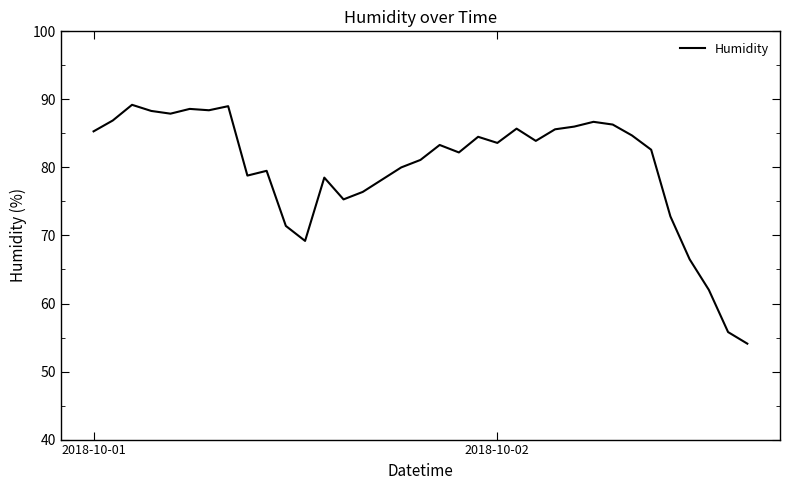

What is the smallest value displayed?

54.1